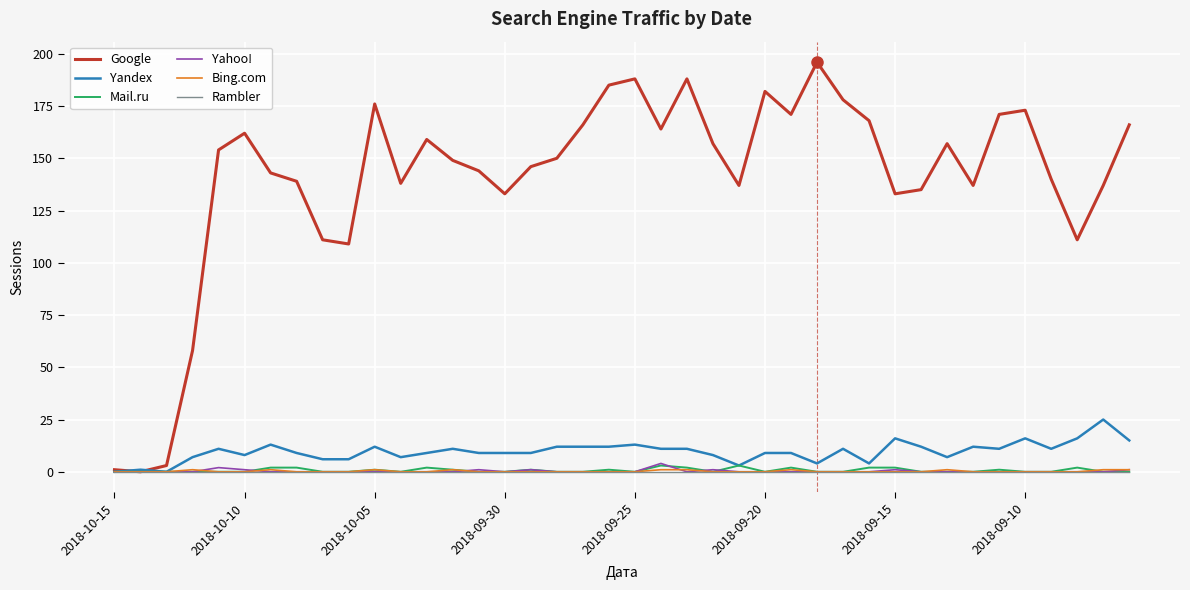

How many distinct data groups are displayed?

6